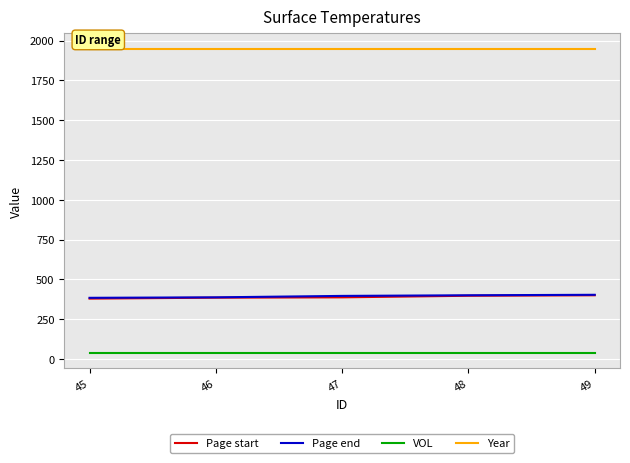

True or false: VOL has a value of 37 at 46.

True